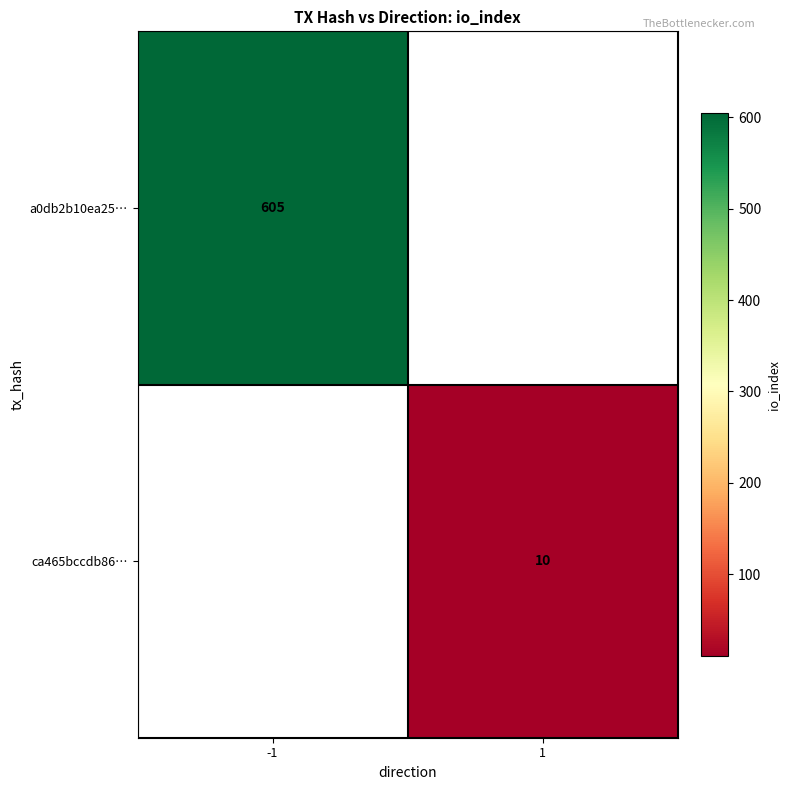

The value of ca465bccdb86… at 1 is 17.2. True or false?

False